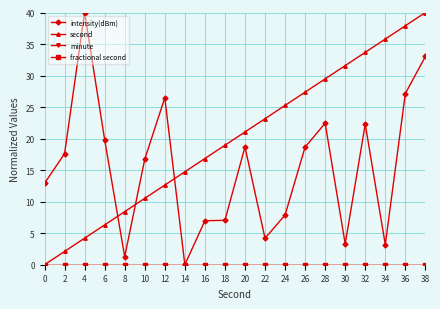

Is this an area chart (filled region under the line)?

No